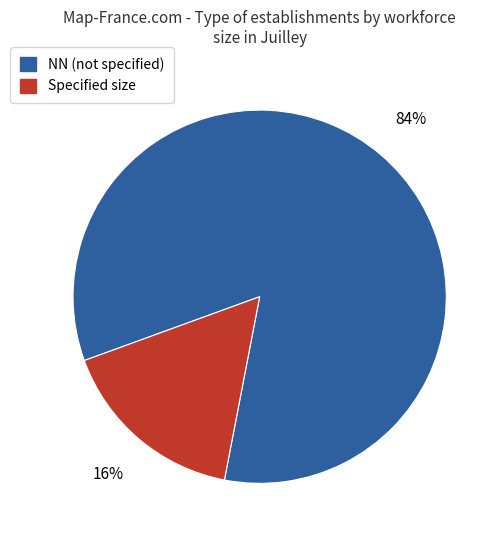

Count the number of slices in the pie.

2